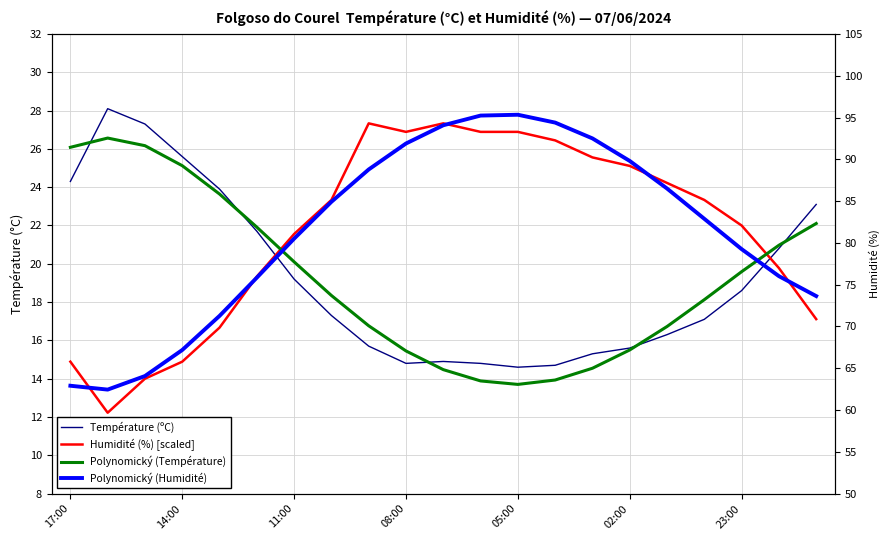

What is the average value of the Polynomický (Température) series?

19.2